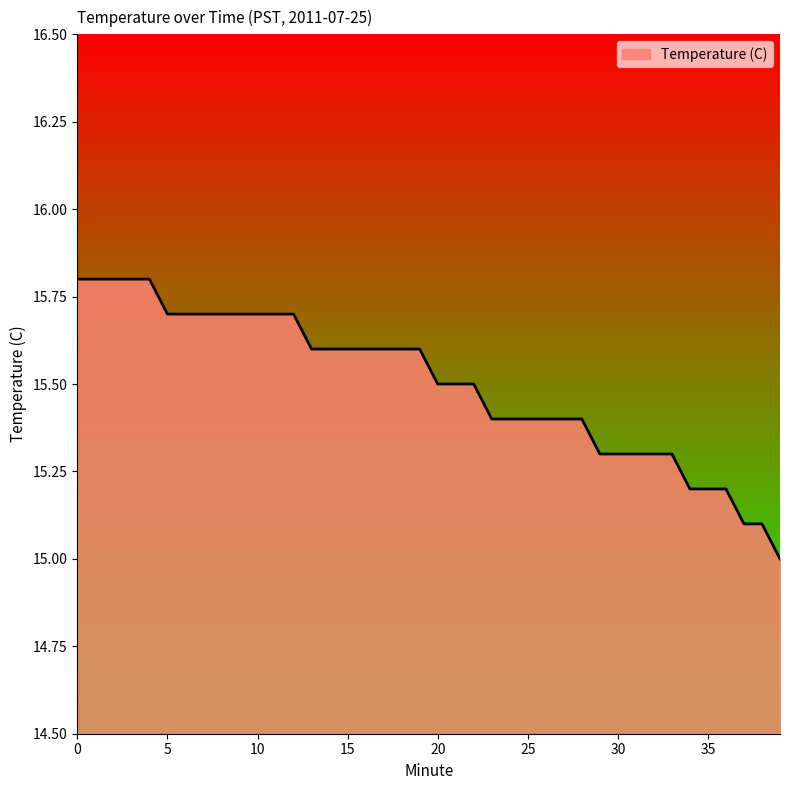

What is the difference between the maximum and minimum values?

0.8